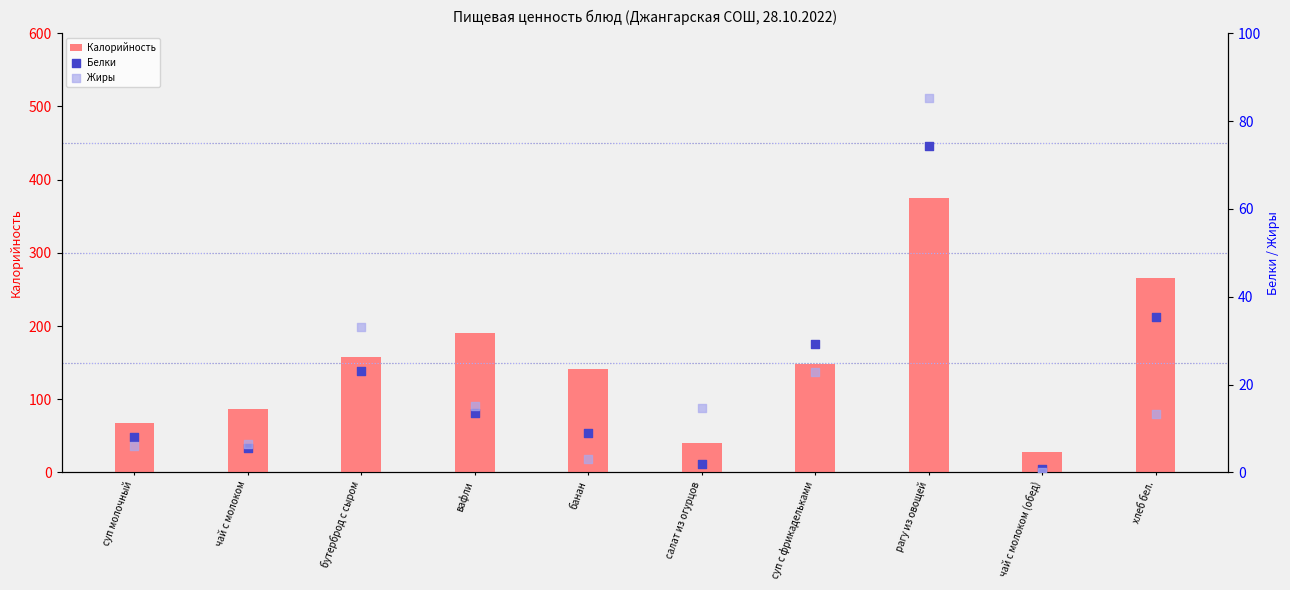

At which category is the sum across all series the highest?

рагу из овощей